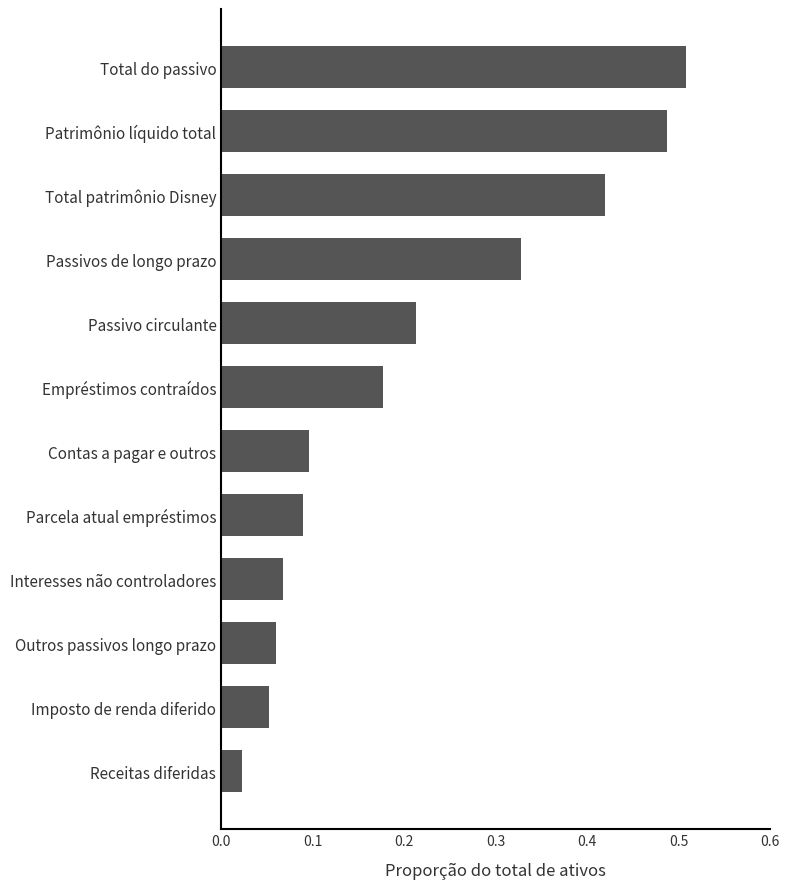

What is the label of the 2nd bar from the top?

Patrimônio líquido total